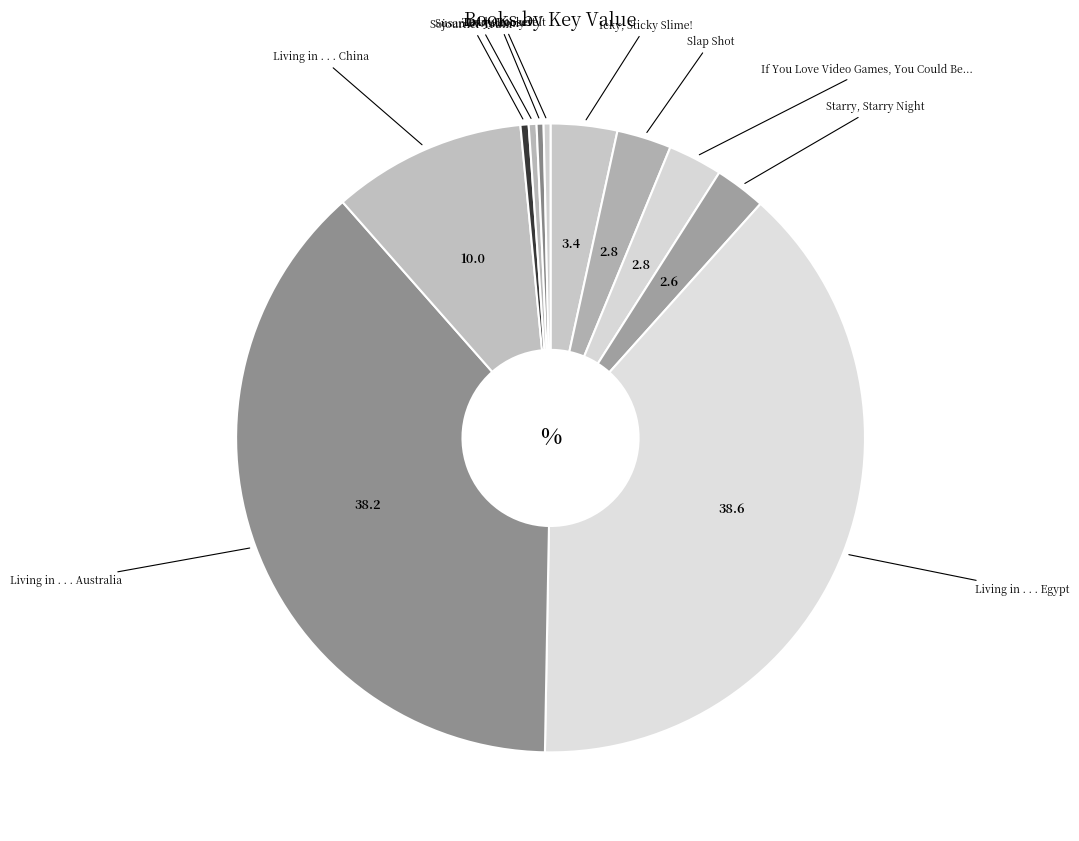

Which category has the biggest portion of the pie?

Living in . . . Egypt